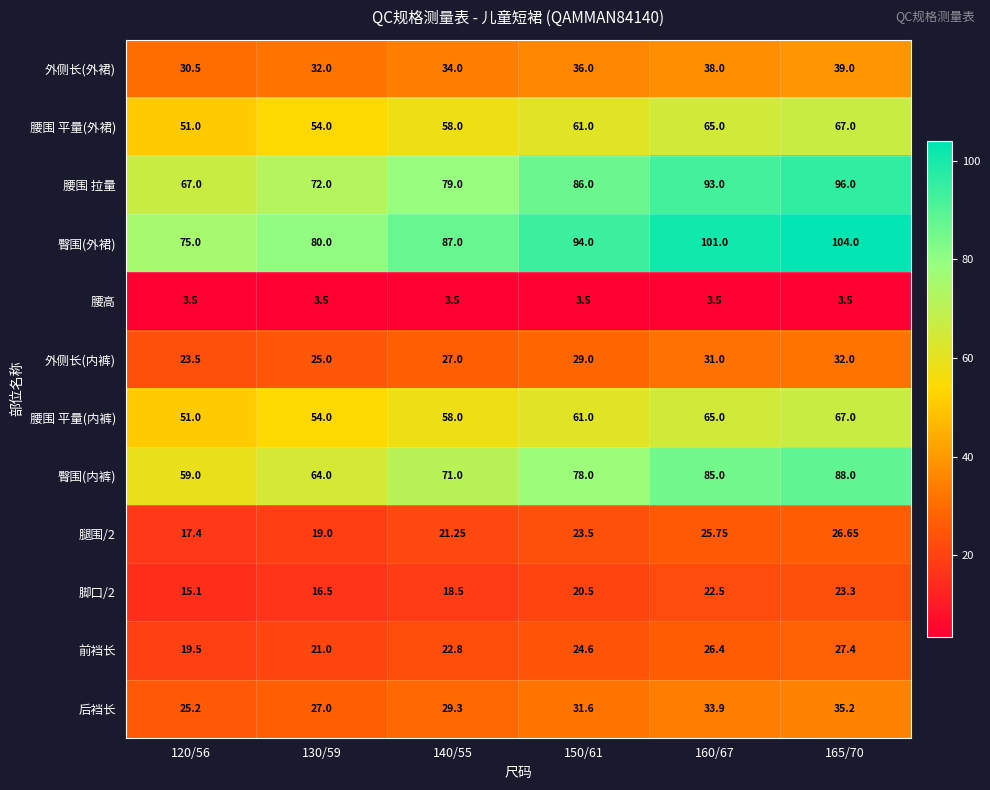

Is the value of 腰围 平量(内裤) at 160/67 greater than the value of 后裆长 at 165/70?

Yes